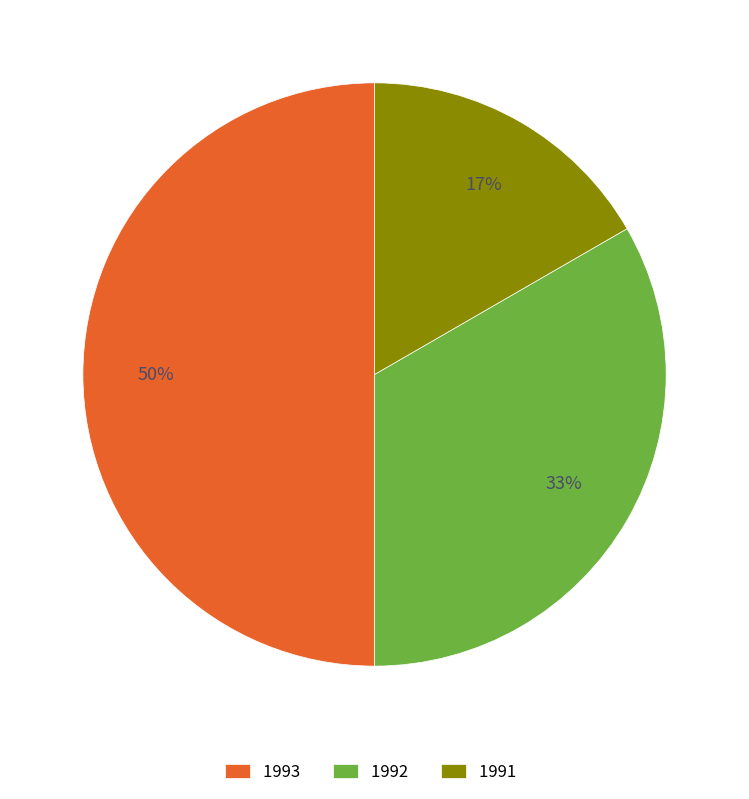

Combined, do 1993 and 1992 account for over 50%?

Yes